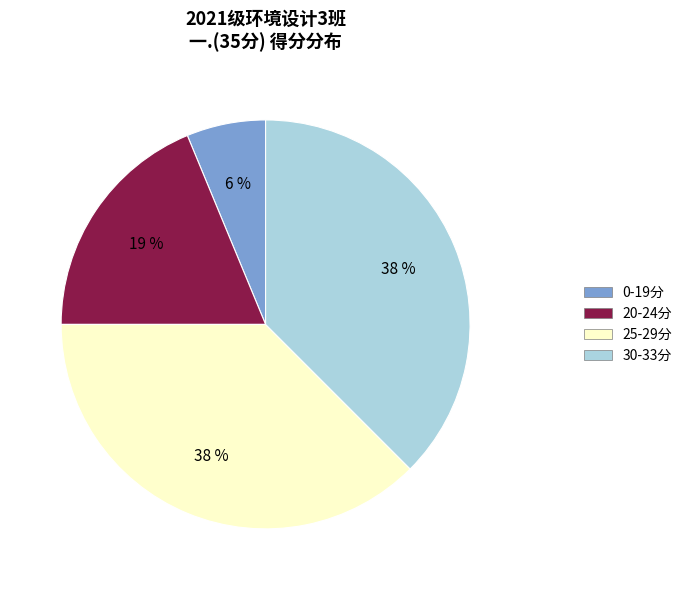

How many slices are in this pie chart?

4